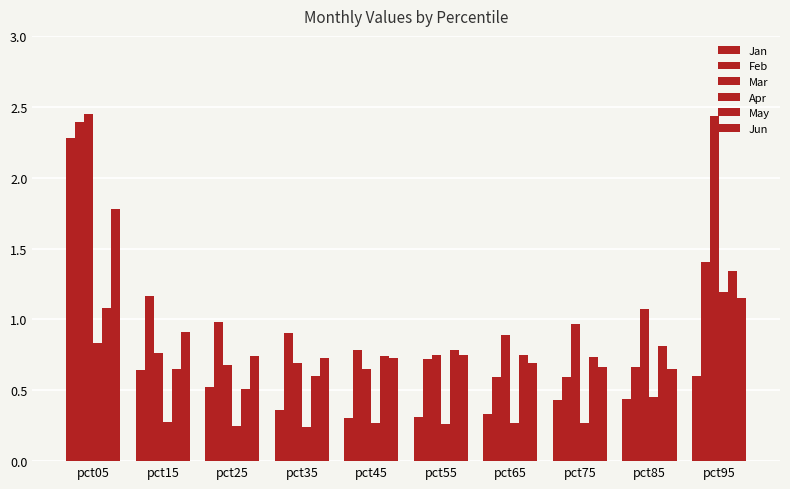

Rank the series at pct95 from highest to lowest value.

Mar, Feb, May, Apr, Jun, Jan